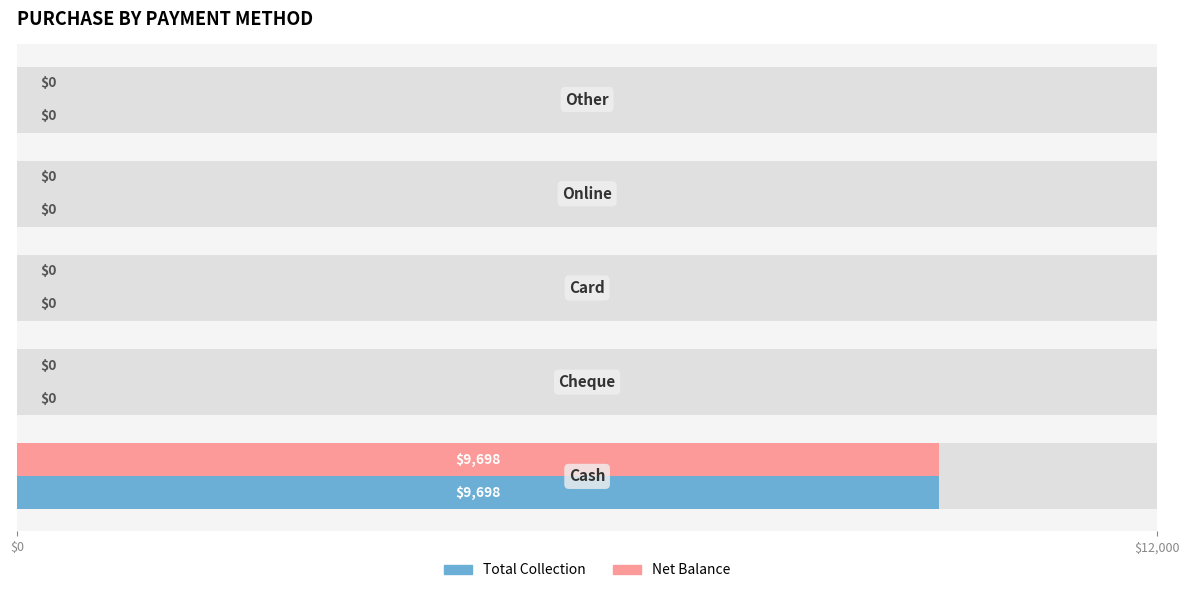

The value of Total Collection at $0 is 2944. True or false?

False